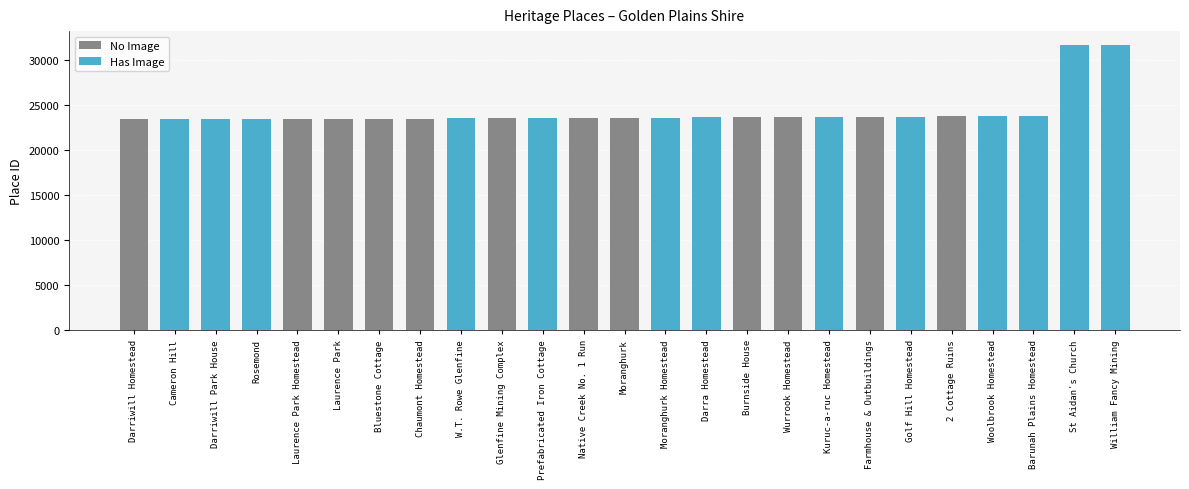

True or false: the data shows 23599 at Native Creek No. 1 Run.

True